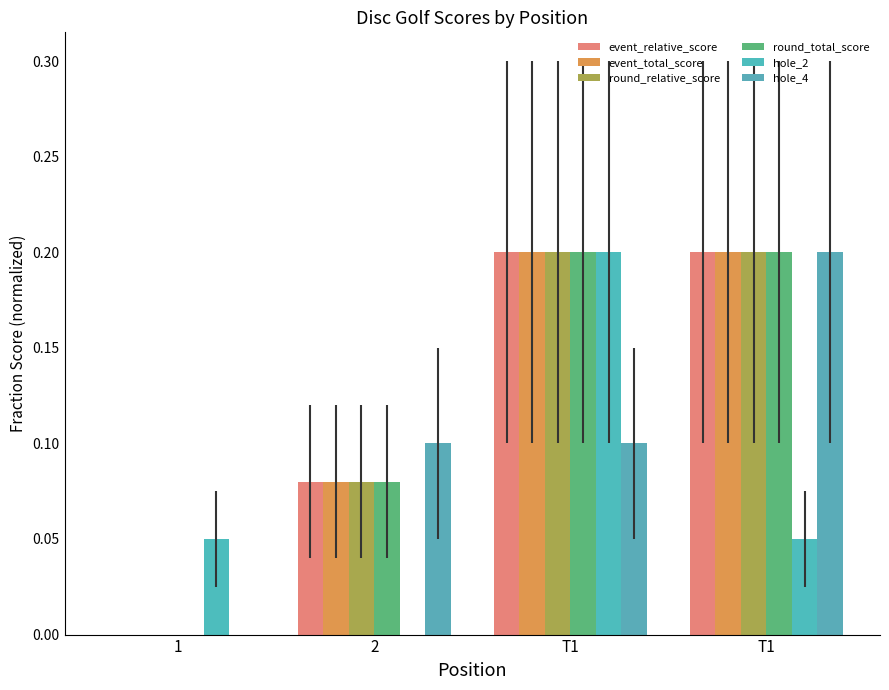

List the series in order of their peak value, lowest first.

hole_4, hole_2, event_relative_score, event_total_score, round_relative_score, round_total_score